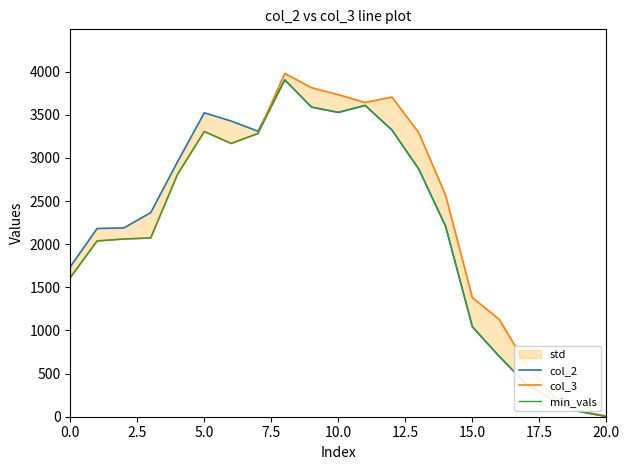

In col_3, how many points are higher than both neighbors (excluding endpoints)?

3